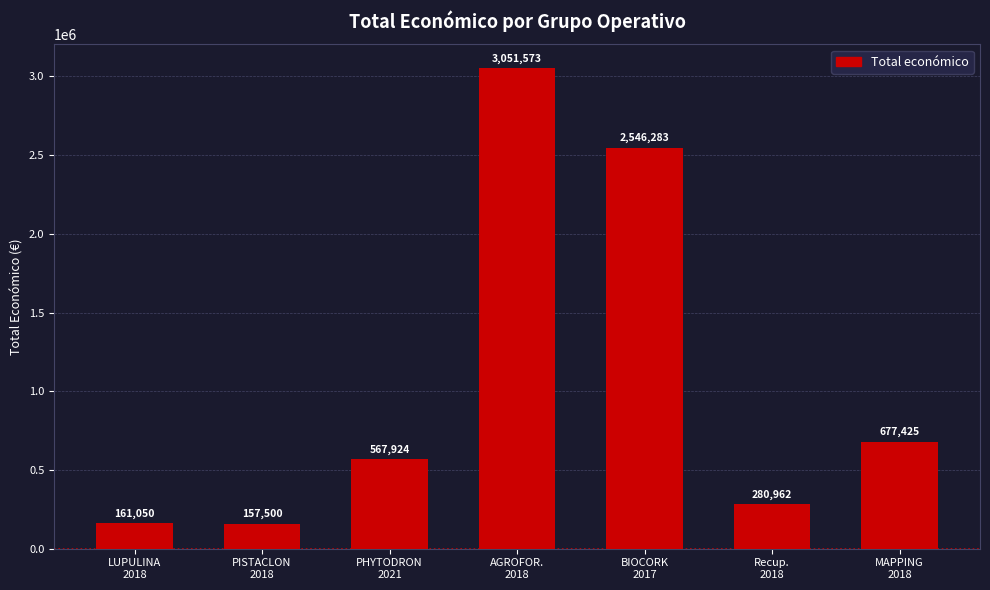

Reading left to right, transcribe all the data shown in this chart.

161050	157500	567924	3051573	2546283	280962	677425